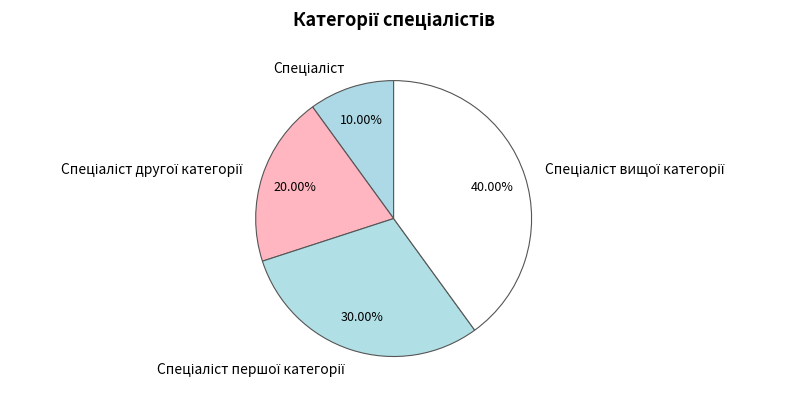

To the nearest percent, what is the difference between the largest and smallest slice percentages?

30%